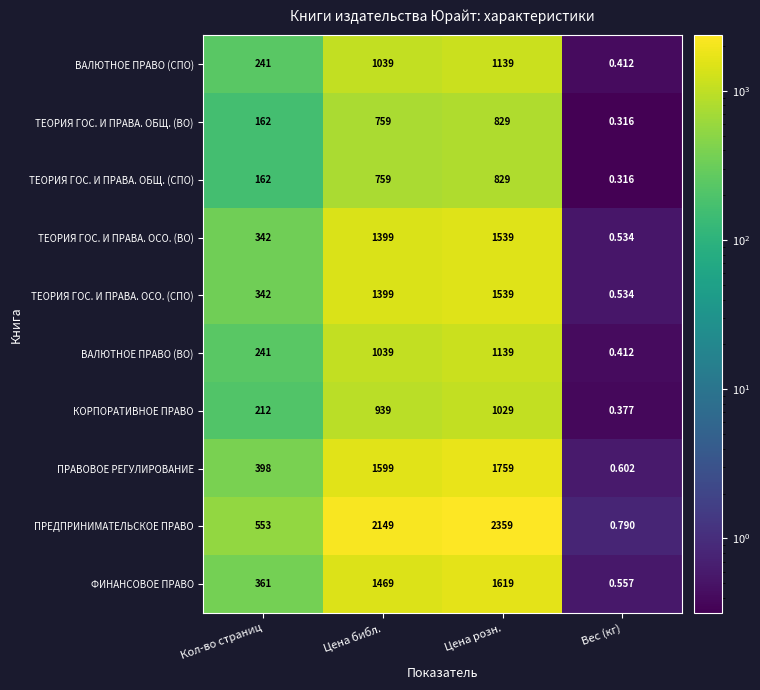

Which series changed the most between Кол-во страниц and Цена библ.?

ПРЕДПРИНИМАТЕЛЬСКОЕ ПРАВО